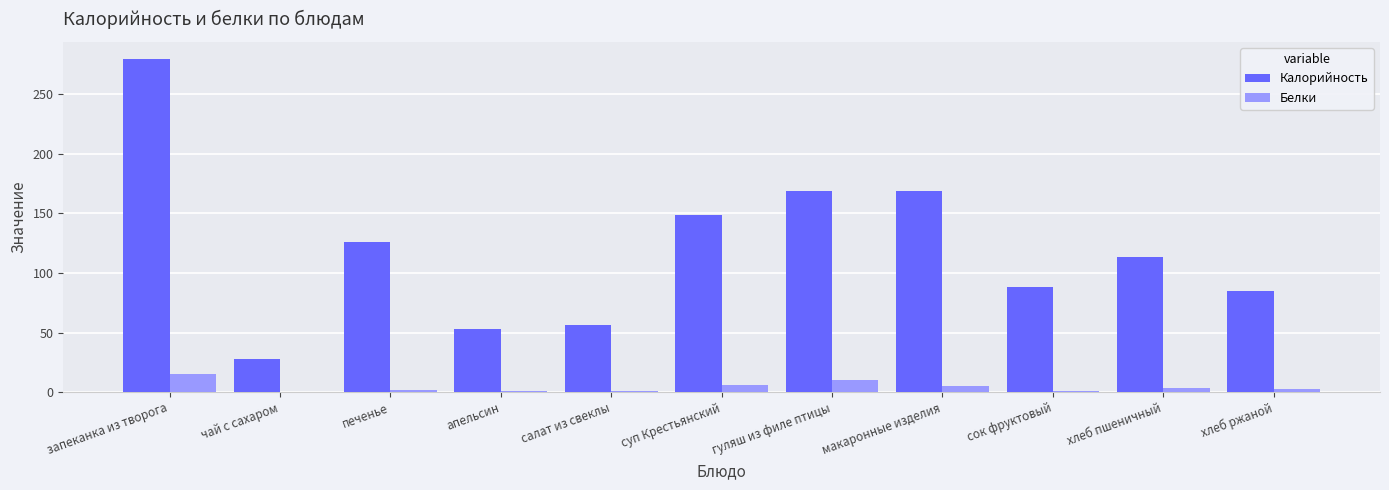

Between печенье and суп Крестьянский, which series saw the biggest shift?

Калорийность